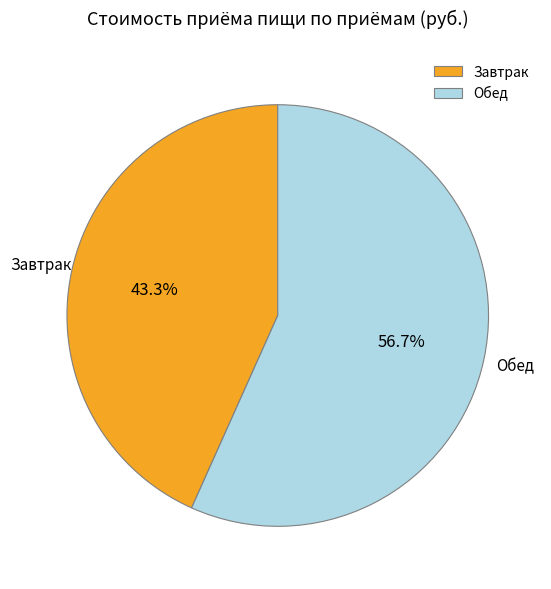

Which has a higher value, Обед or Завтрак?

Обед